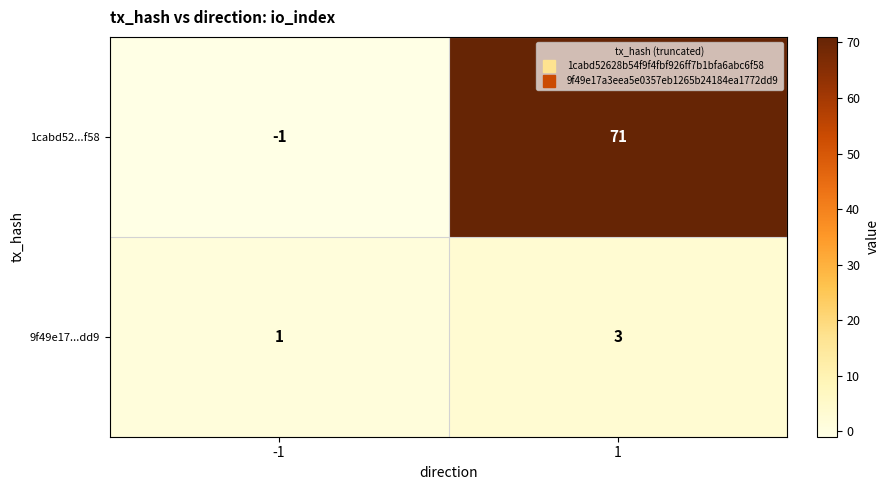

What is the difference between the 1cabd52...f58 values at 1 and -1?

72